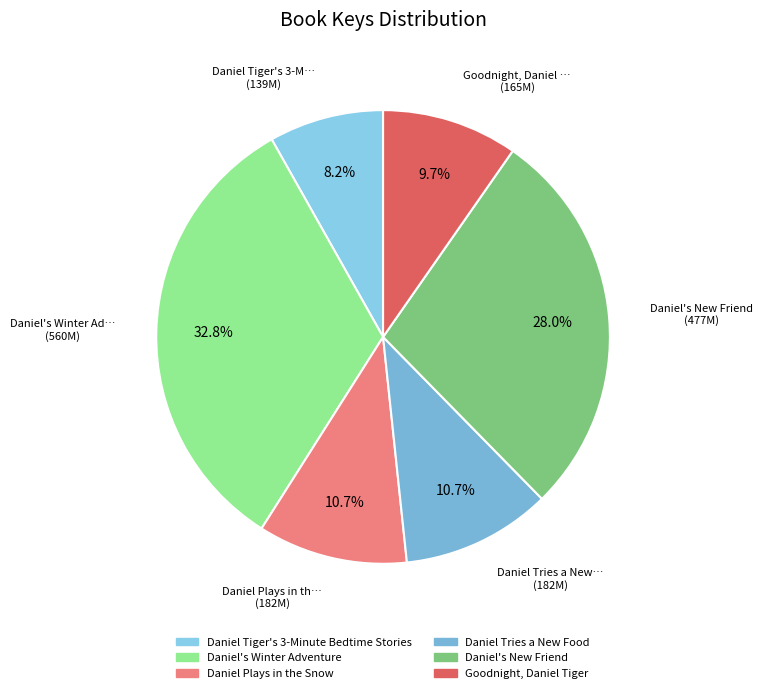

What is the largest slice in the pie chart?

Daniel's Winter Adventure